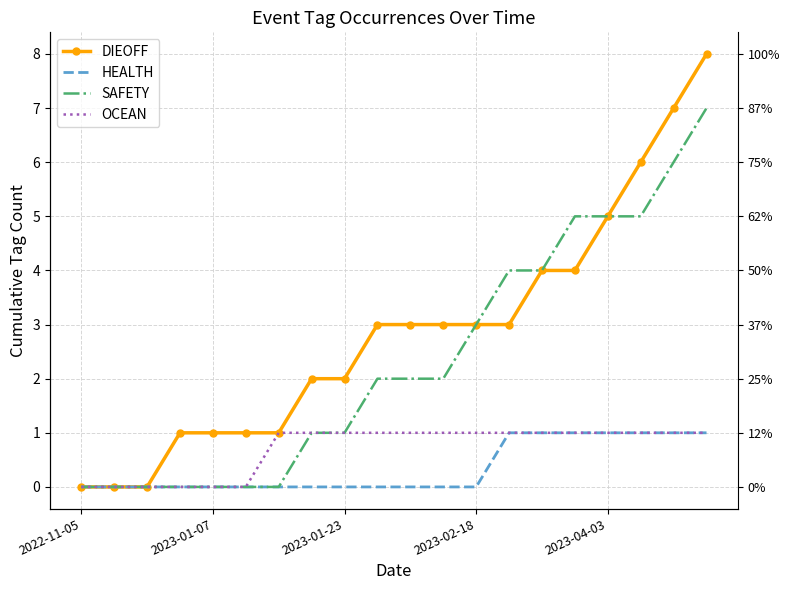

Is the value of HEALTH at 10 greater than the value of OCEAN at 15?

No